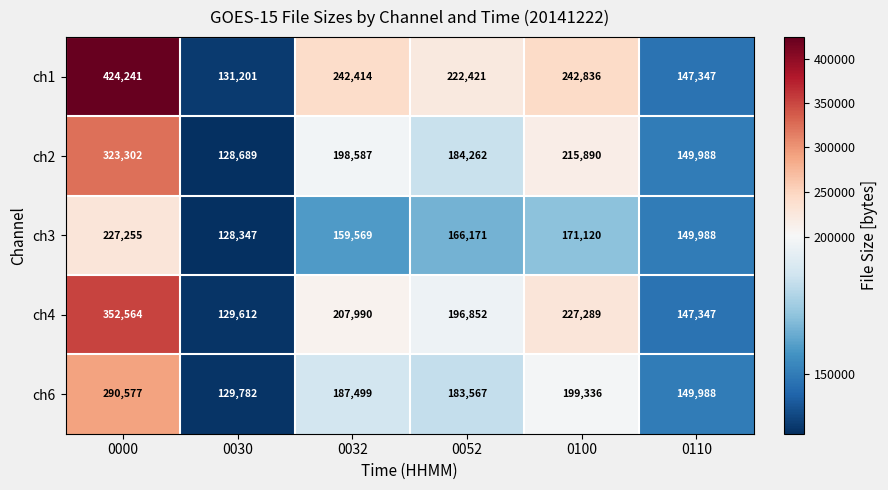

The value of ch3 at 0000 is 345735. True or false?

False